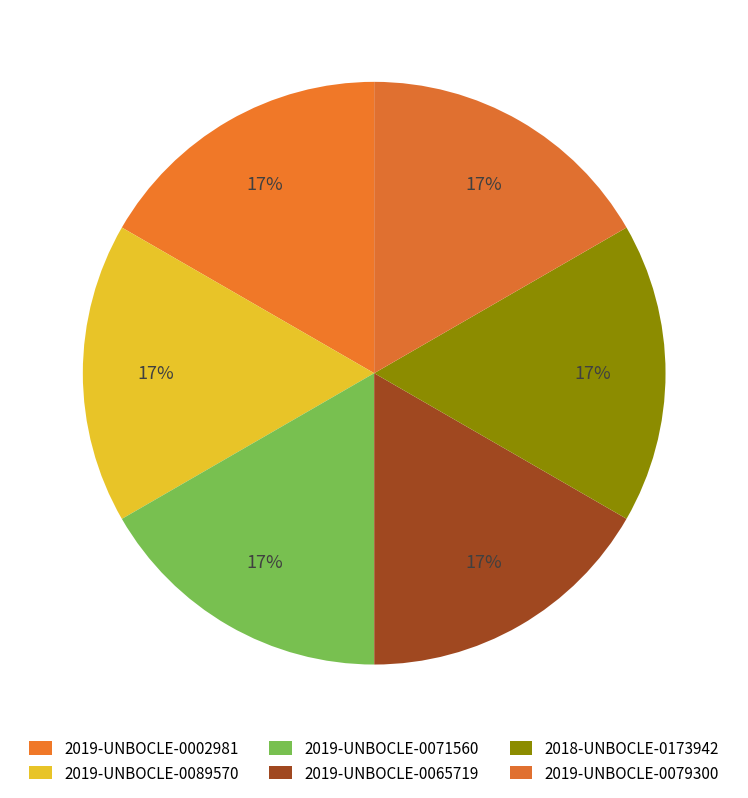

How many slices are in this pie chart?

6